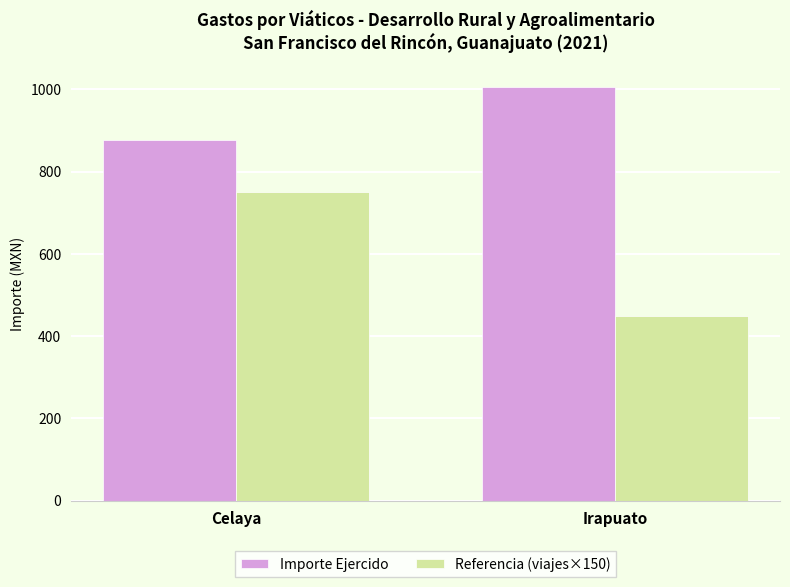

Reading left to right, extract all data points from this chart.

Importe Ejercido: Celaya=878	Irapuato=1007
Referencia (viajes×150): Celaya=750	Irapuato=450